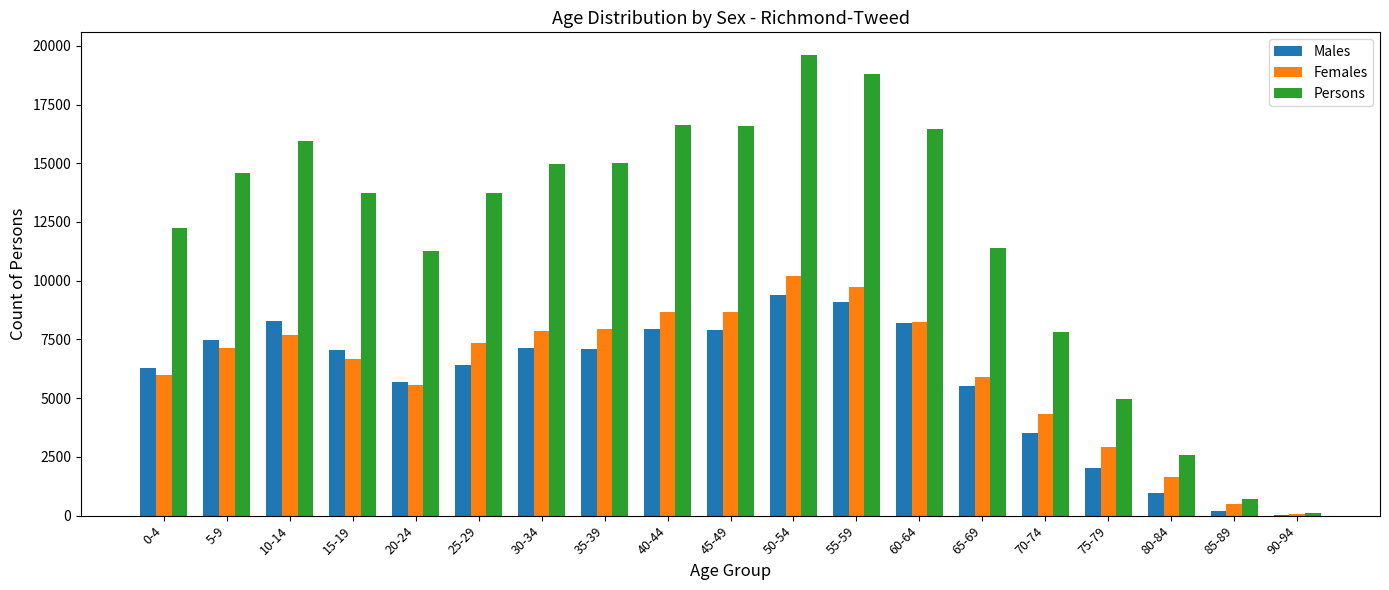

Which series has the widest spread of values?

Persons